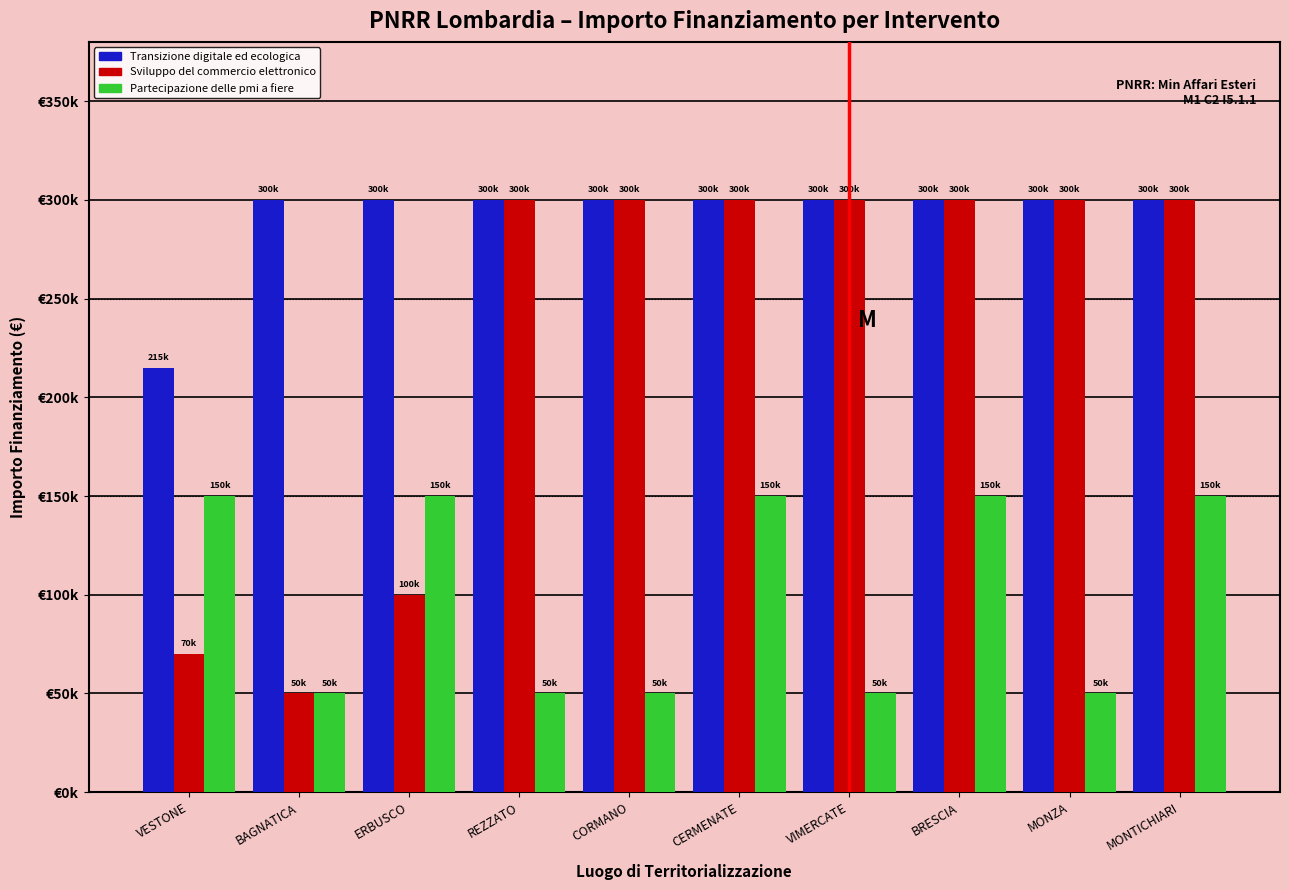

True or false: Partecipazione delle pmi a fiere has a value of 150000 at VESTONE.

True